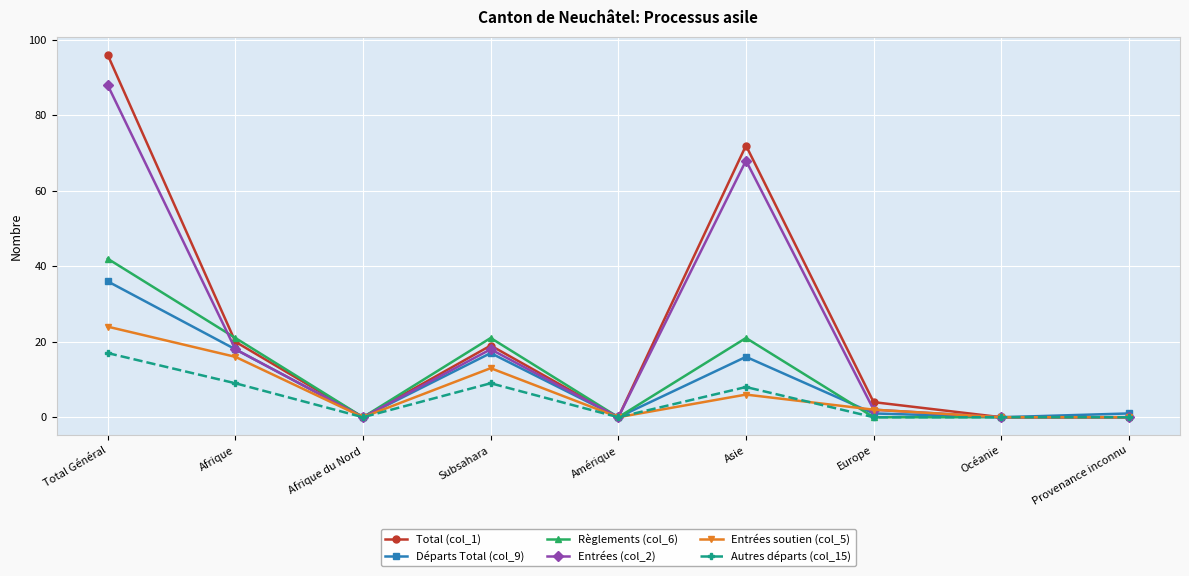

What is the sum of all Entrées soutien (col_5) values?

61